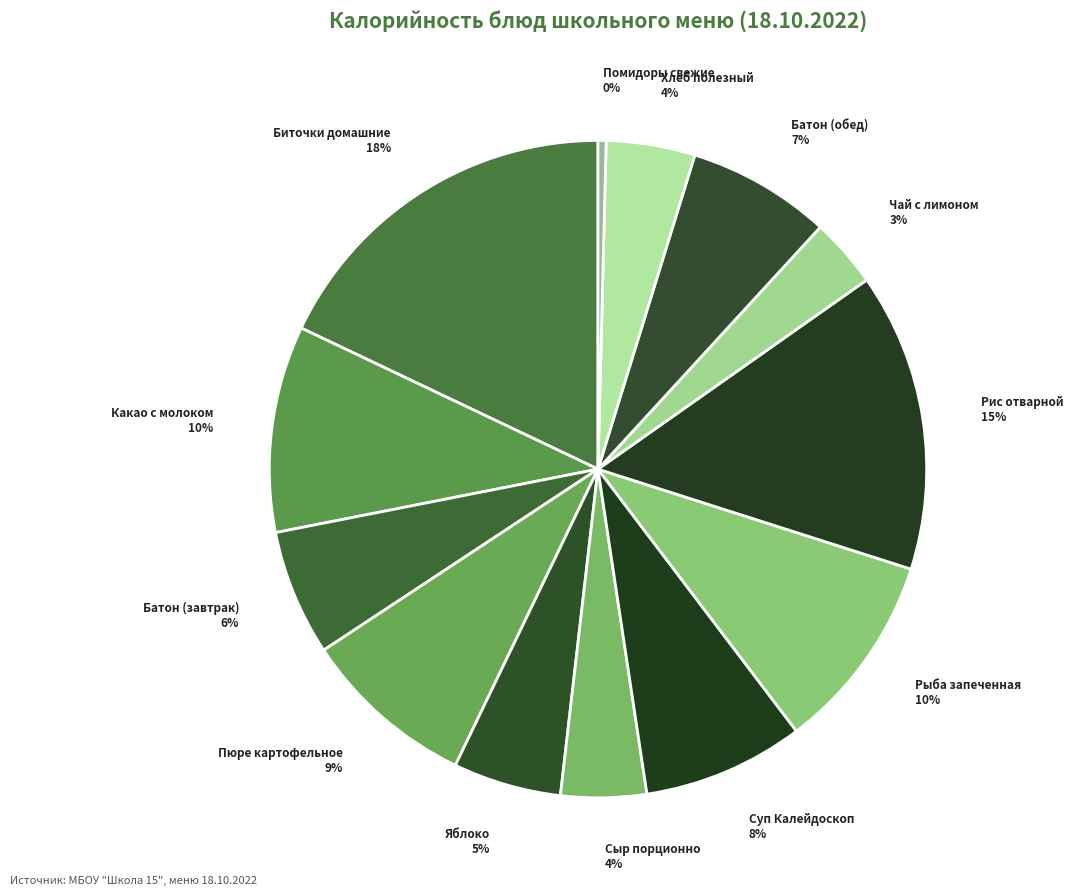

Which slice is the largest?

Биточки домашние с маслом